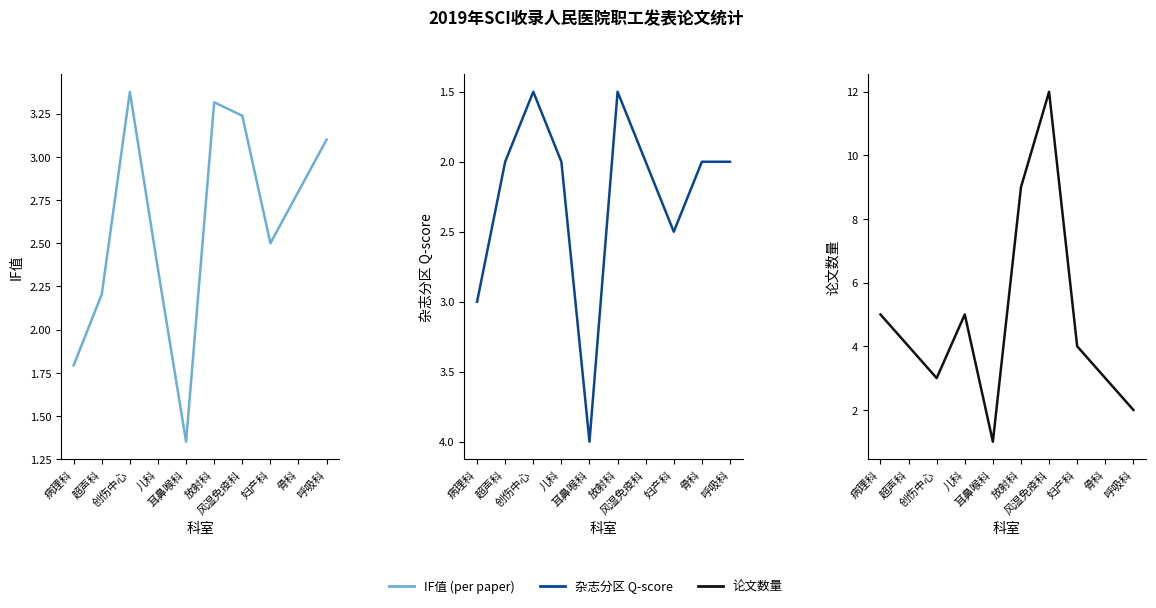

What is the difference between the second highest and second lowest values in the IF值 (per paper) series?

1.5